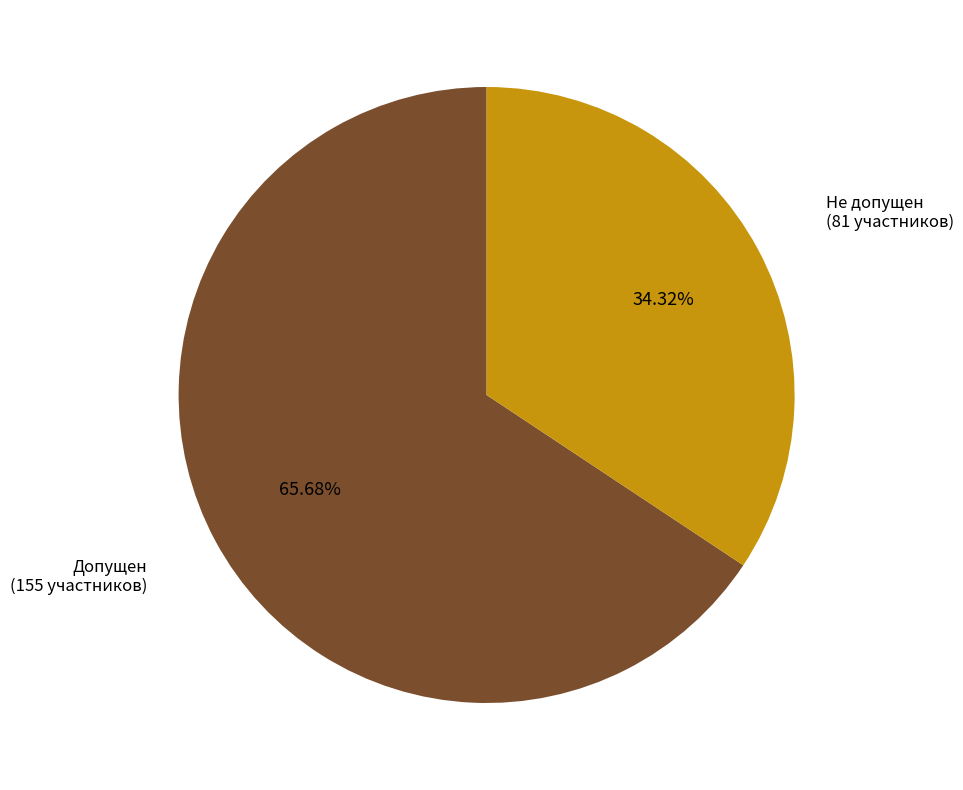

Is there any slice that represents more than half of the pie?

Yes